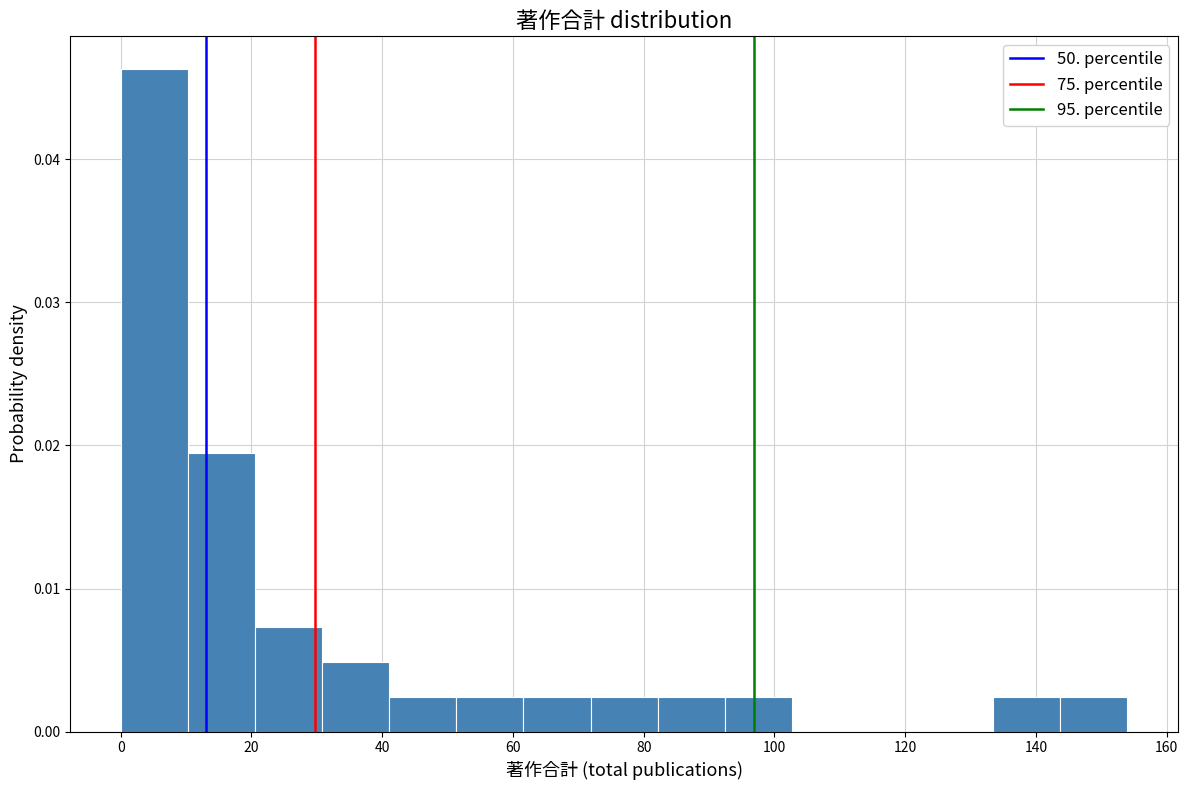

Which range on the x-axis has the tallest bar?

0 to 10